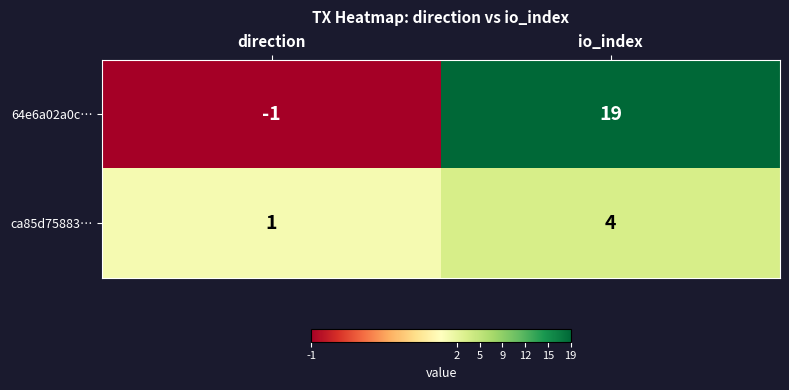

Between direction and io_index, which series saw the biggest shift?

64e6a02a0c…